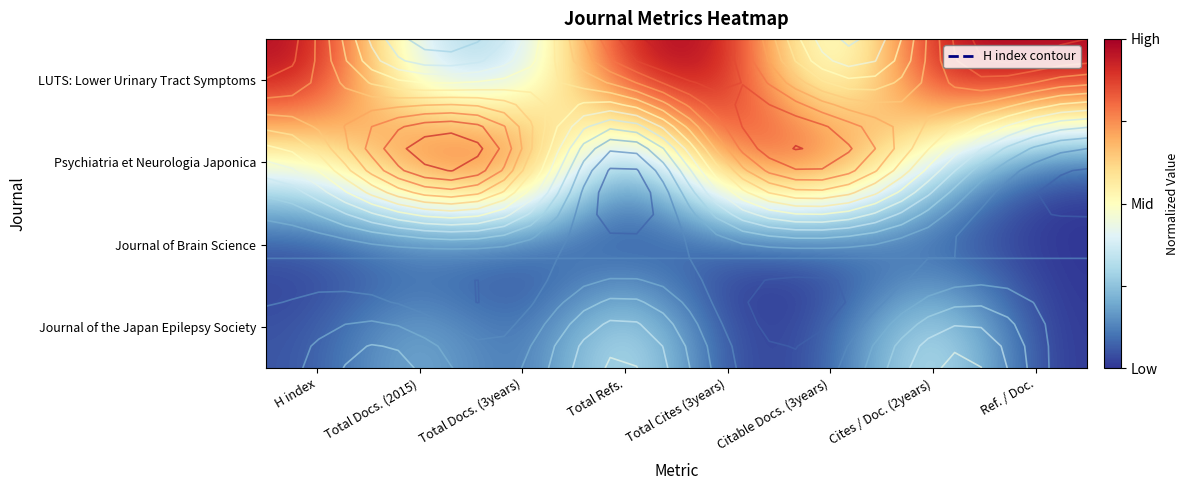

Between Total Docs. (3years) and Total Refs., which is larger?

Total Refs.